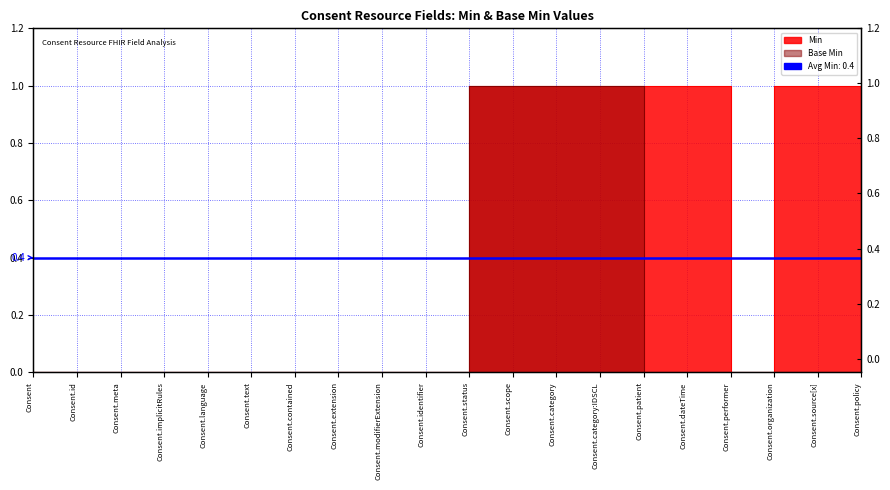

How many series are shown in this chart?

2